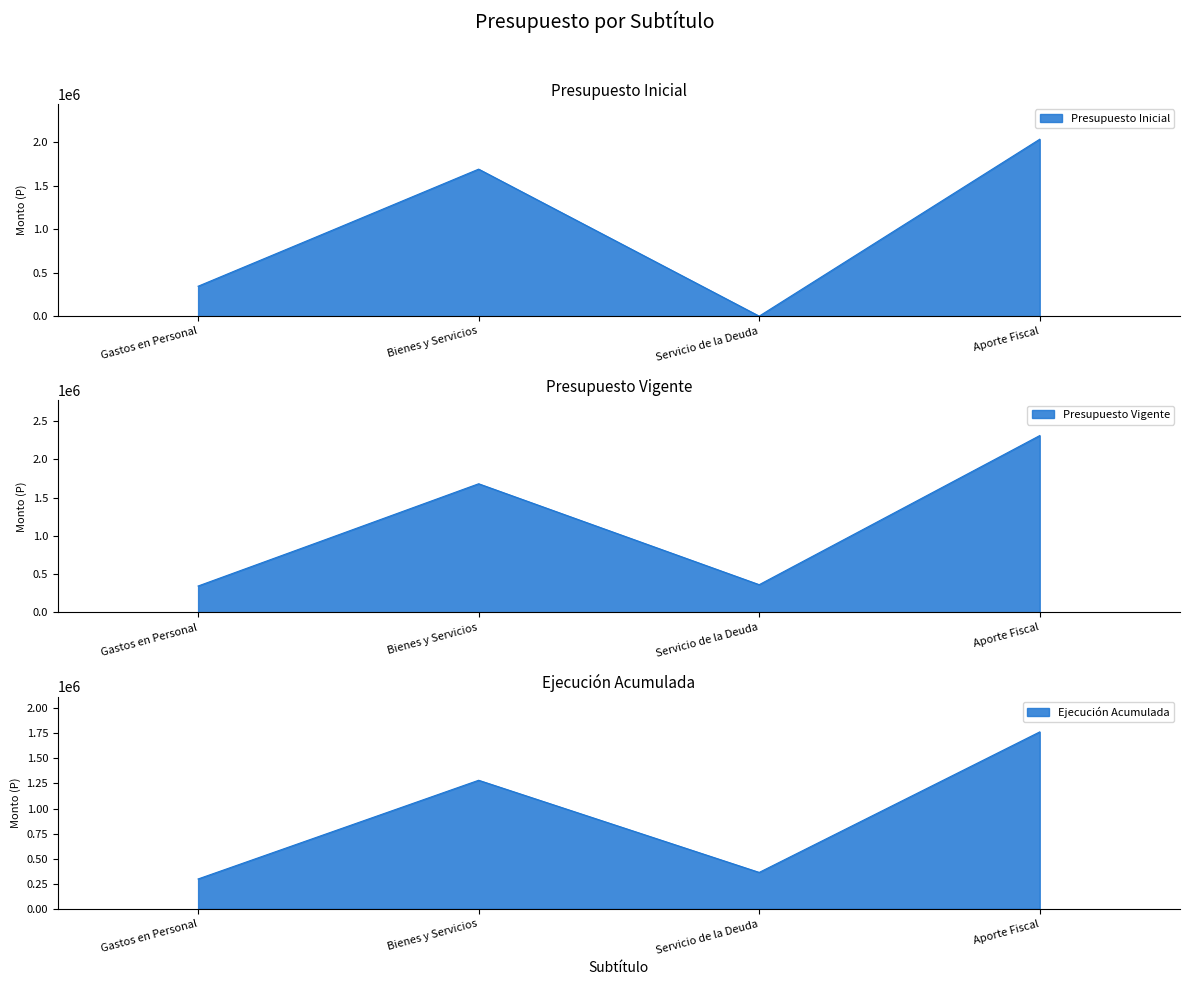

How many data points in Presupuesto Vigente are less than 1681137?

2